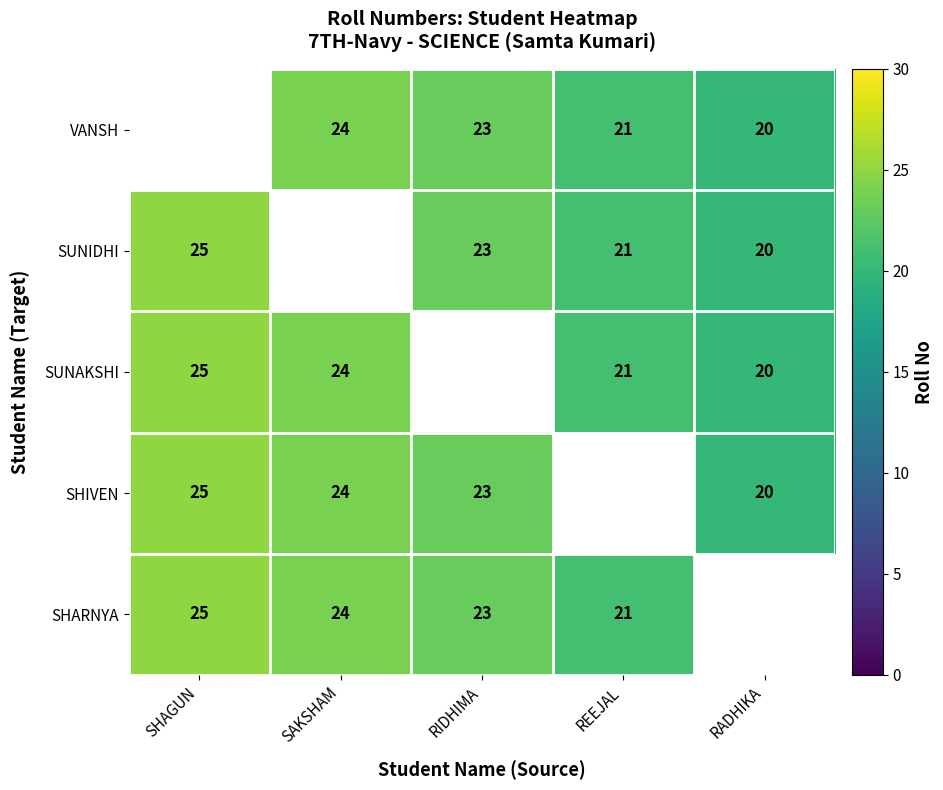

Between REEJAL and SHAGUN, which is larger?

SHAGUN